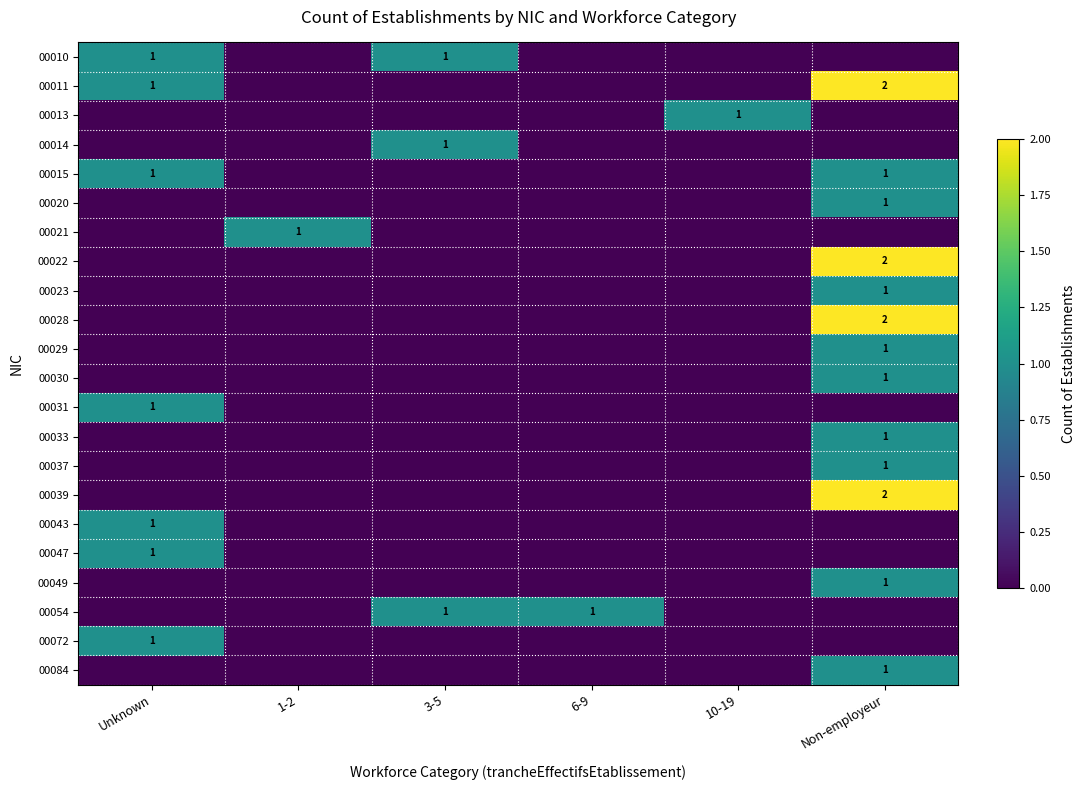

Which category has the lowest value in the 00054 series?

Unknown